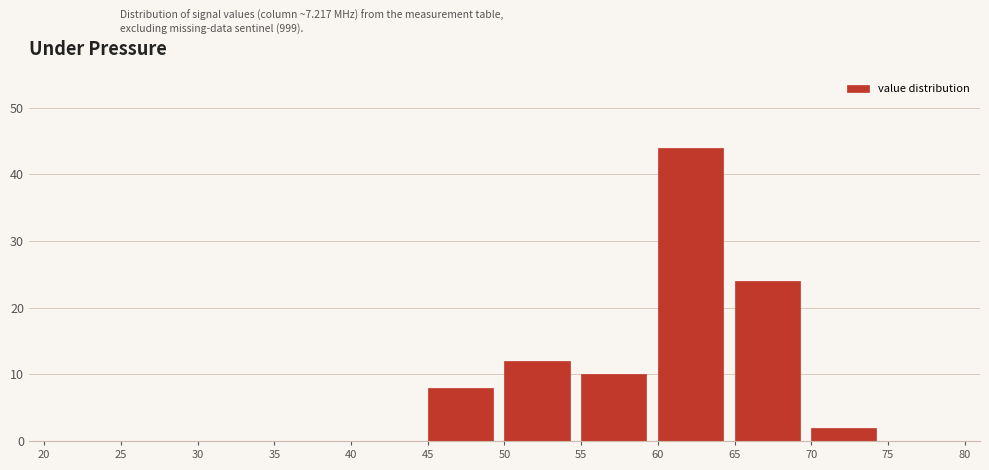

How tall is the bar that spans 65 to 70 on the x-axis? The values are not printed on the chart, so give them approximately, as read against the axis.

24